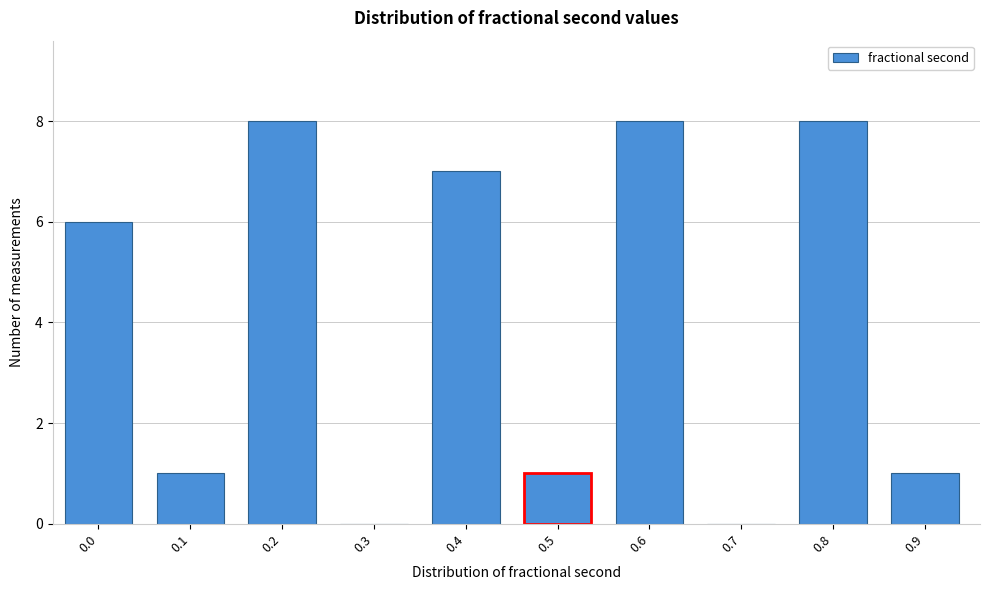

Reading left to right, list all the values displayed in this chart.

0.0=6	0.1=1	0.2=8	0.3=0	0.4=7	0.5=1	0.6=8	0.7=0	0.8=8	0.9=1